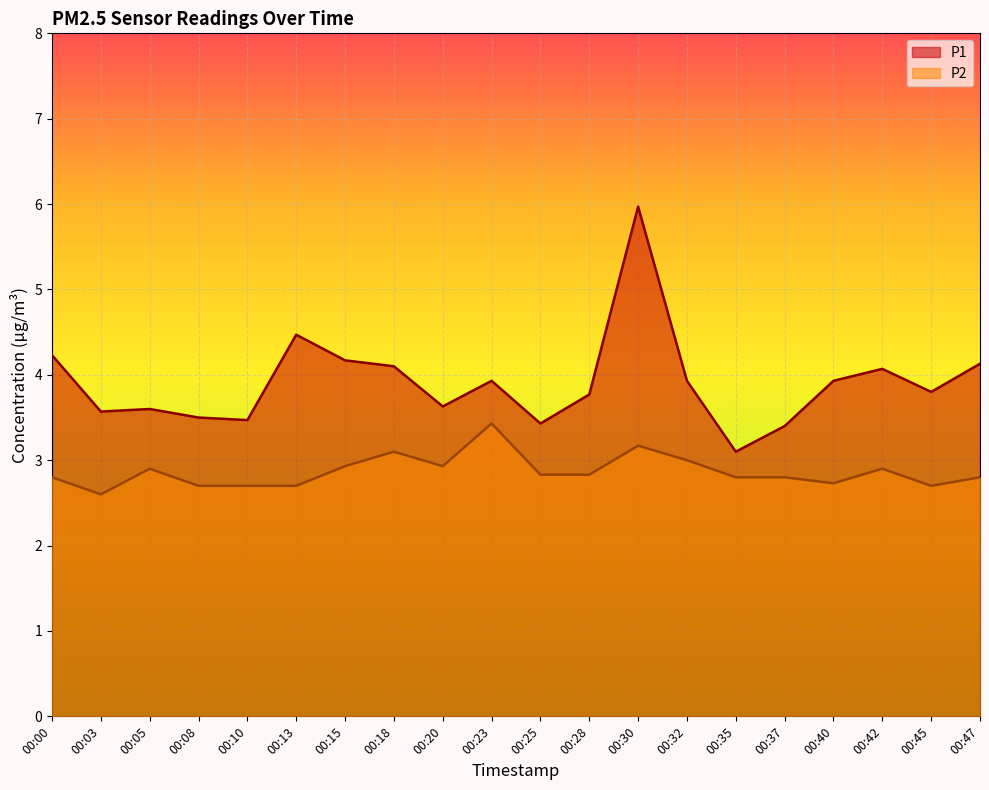

True or false: P1 and P2 intersect in this chart.

False